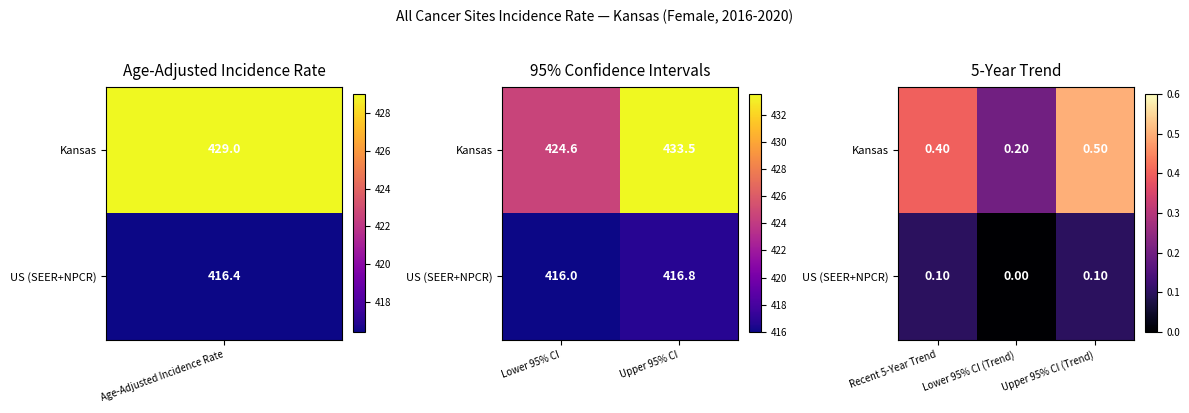

What is the sum of the Kansas values at Upper 95% CI (Trend) and Lower 95% CI (Trend)?

0.7